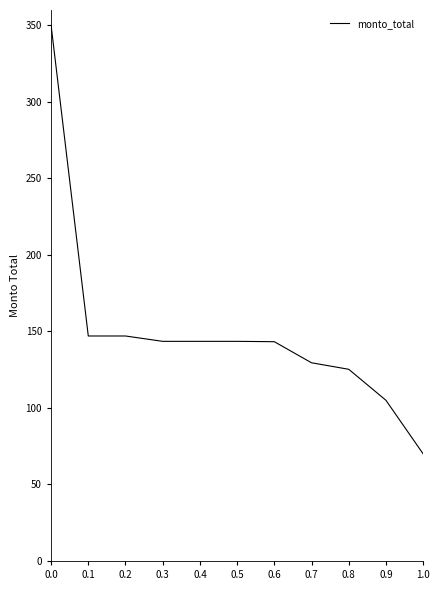

Is it true that the value at 0.9 is 140.0?

False